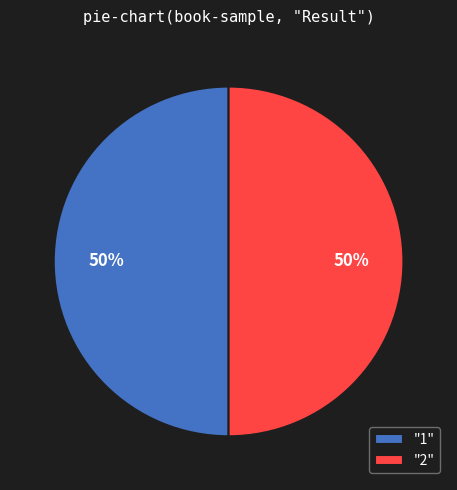

Is the sum of "1" and "2" greater than half?

Yes